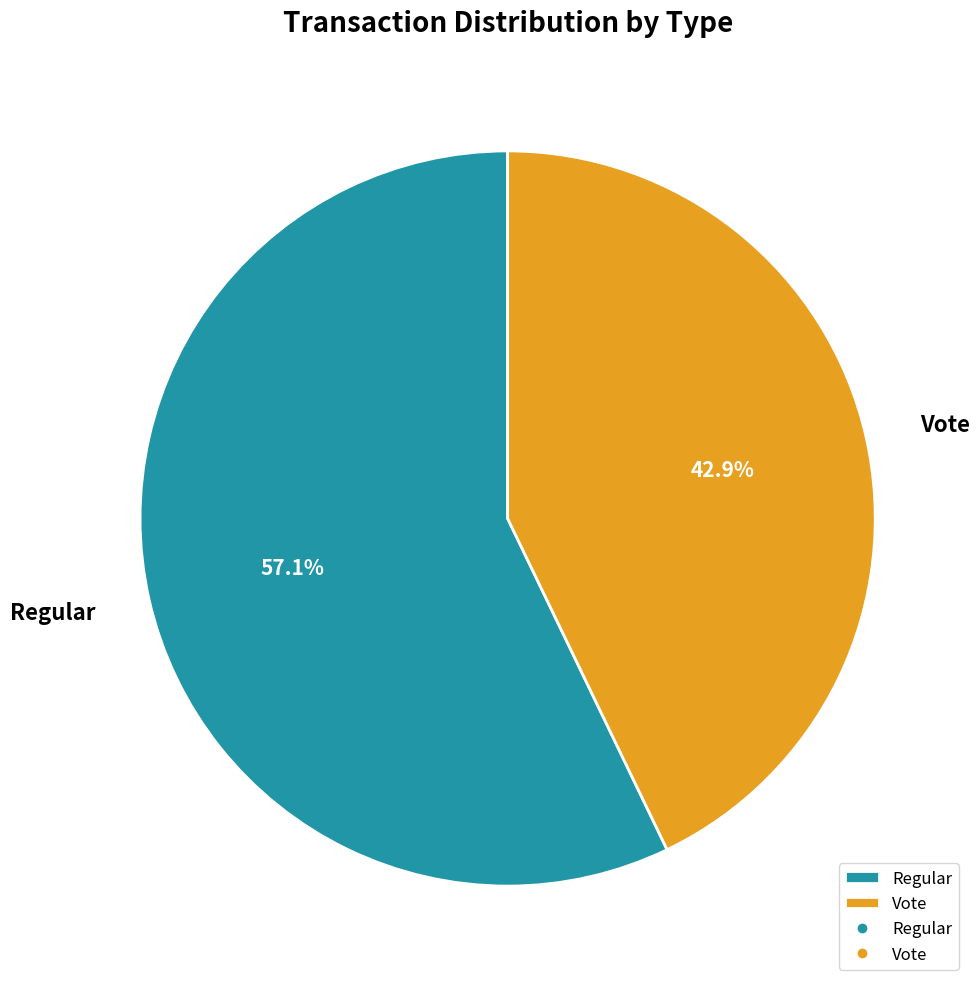

To the nearest percent, what is the difference between the largest and smallest slice percentages?

14%